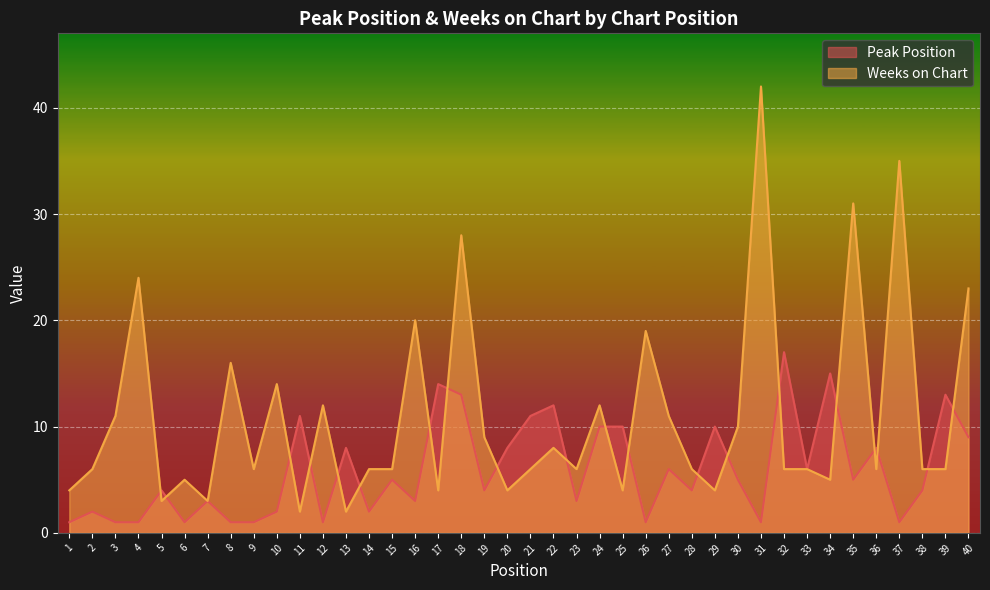

Which has a higher value, 28 or 33?

33